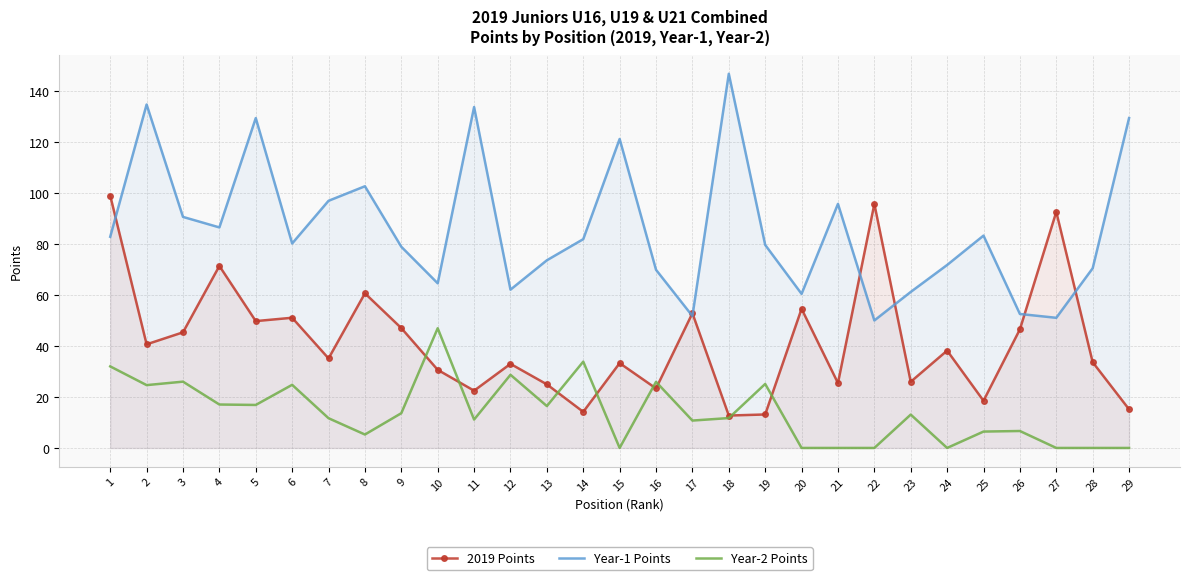

What is the sum of the Year-2 Points values at 7 and 22?

11.7